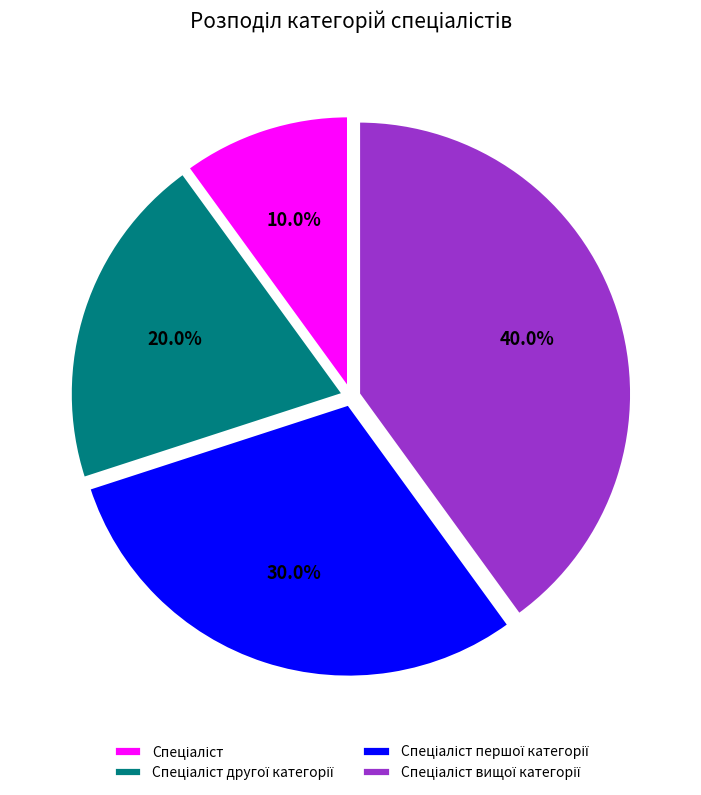

Is there a majority slice in this chart?

No